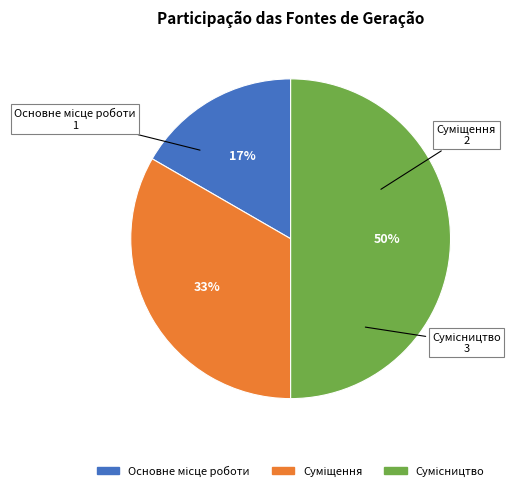

How many slices are in this pie chart?

3